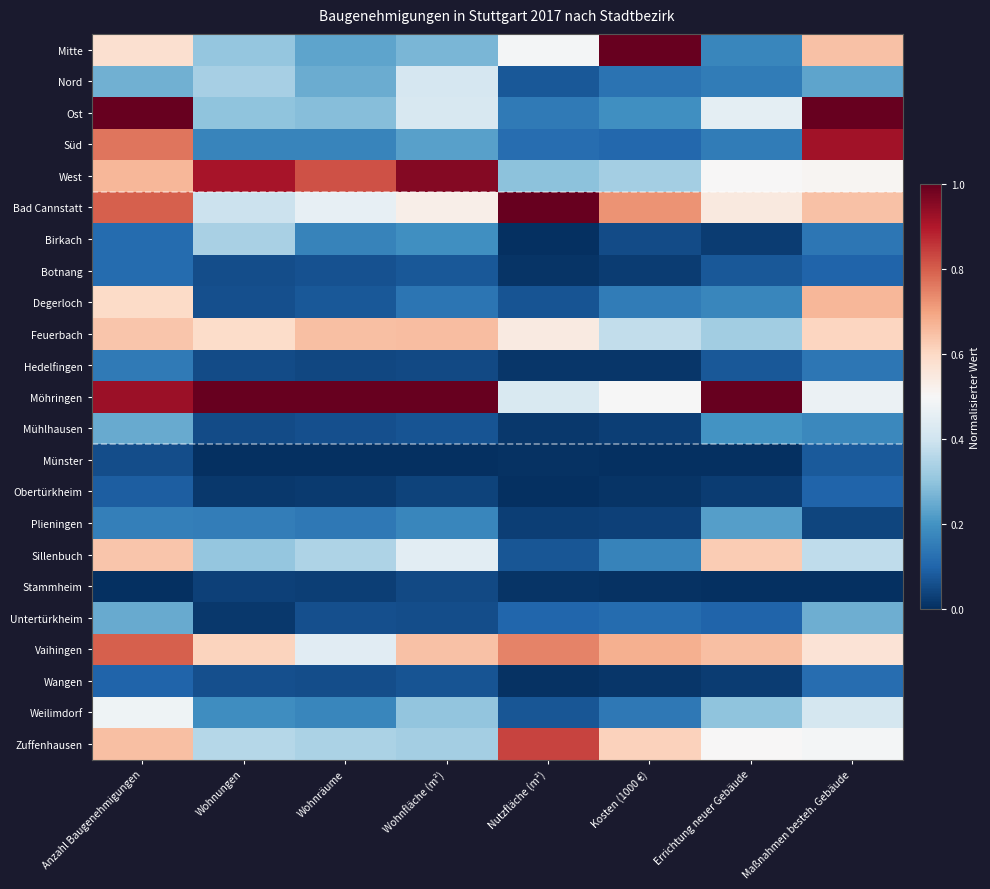

Reading left to right, list all the values displayed in this chart.

Mitte: Anzahl Baugenehmigungen=0.6	Wohnungen=0.3	Wohnräume=0.2	Wohnfläche (m²)=0.3	Nutzfläche (m²)=0.5	Kosten (1000 €)=1.0	Errichtung neuer Gebäude=0.2	Maßnahmen besteh. Gebäude=0.6
Nord: Anzahl Baugenehmigungen=0.3	Wohnungen=0.3	Wohnräume=0.3	Wohnfläche (m²)=0.4	Nutzfläche (m²)=0.1	Kosten (1000 €)=0.1	Errichtung neuer Gebäude=0.1	Maßnahmen besteh. Gebäude=0.2
Ost: Anzahl Baugenehmigungen=1.0	Wohnungen=0.3	Wohnräume=0.3	Wohnfläche (m²)=0.4	Nutzfläche (m²)=0.1	Kosten (1000 €)=0.2	Errichtung neuer Gebäude=0.5	Maßnahmen besteh. Gebäude=1.0
Süd: Anzahl Baugenehmigungen=0.8	Wohnungen=0.2	Wohnräume=0.2	Wohnfläche (m²)=0.2	Nutzfläche (m²)=0.1	Kosten (1000 €)=0.1	Errichtung neuer Gebäude=0.1	Maßnahmen besteh. Gebäude=0.9
West: Anzahl Baugenehmigungen=0.7	Wohnungen=0.9	Wohnräume=0.8	Wohnfläche (m²)=1.0	Nutzfläche (m²)=0.3	Kosten (1000 €)=0.3	Errichtung neuer Gebäude=0.5	Maßnahmen besteh. Gebäude=0.5
Bad Cannstatt: Anzahl Baugenehmigungen=0.8	Wohnungen=0.4	Wohnräume=0.5	Wohnfläche (m²)=0.5	Nutzfläche (m²)=1.0	Kosten (1000 €)=0.7	Errichtung neuer Gebäude=0.6	Maßnahmen besteh. Gebäude=0.6
Birkach: Anzahl Baugenehmigungen=0.1	Wohnungen=0.3	Wohnräume=0.2	Wohnfläche (m²)=0.2	Nutzfläche (m²)=0.0	Kosten (1000 €)=0.1	Errichtung neuer Gebäude=0.0	Maßnahmen besteh. Gebäude=0.1
Botnang: Anzahl Baugenehmigungen=0.1	Wohnungen=0.1	Wohnräume=0.1	Wohnfläche (m²)=0.1	Nutzfläche (m²)=0.0	Kosten (1000 €)=0.0	Errichtung neuer Gebäude=0.1	Maßnahmen besteh. Gebäude=0.1
Degerloch: Anzahl Baugenehmigungen=0.6	Wohnungen=0.1	Wohnräume=0.1	Wohnfläche (m²)=0.1	Nutzfläche (m²)=0.1	Kosten (1000 €)=0.2	Errichtung neuer Gebäude=0.2	Maßnahmen besteh. Gebäude=0.7
Feuerbach: Anzahl Baugenehmigungen=0.6	Wohnungen=0.6	Wohnräume=0.6	Wohnfläche (m²)=0.7	Nutzfläche (m²)=0.5	Kosten (1000 €)=0.4	Errichtung neuer Gebäude=0.3	Maßnahmen besteh. Gebäude=0.6
Hedelfingen: Anzahl Baugenehmigungen=0.1	Wohnungen=0.1	Wohnräume=0.0	Wohnfläche (m²)=0.1	Nutzfläche (m²)=0.0	Kosten (1000 €)=0.0	Errichtung neuer Gebäude=0.1	Maßnahmen besteh. Gebäude=0.1
Möhringen: Anzahl Baugenehmigungen=0.9	Wohnungen=1.0	Wohnräume=1.0	Wohnfläche (m²)=1.0	Nutzfläche (m²)=0.4	Kosten (1000 €)=0.5	Errichtung neuer Gebäude=1.0	Maßnahmen besteh. Gebäude=0.5
Mühlhausen: Anzahl Baugenehmigungen=0.2	Wohnungen=0.1	Wohnräume=0.1	Wohnfläche (m²)=0.1	Nutzfläche (m²)=0.0	Kosten (1000 €)=0.0	Errichtung neuer Gebäude=0.2	Maßnahmen besteh. Gebäude=0.2
Münster: Anzahl Baugenehmigungen=0.1	Wohnungen=0.0	Wohnräume=0.0	Wohnfläche (m²)=0.0	Nutzfläche (m²)=0.0	Kosten (1000 €)=0.0	Errichtung neuer Gebäude=0.0	Maßnahmen besteh. Gebäude=0.1
Obertürkheim: Anzahl Baugenehmigungen=0.1	Wohnungen=0.0	Wohnräume=0.0	Wohnfläche (m²)=0.0	Nutzfläche (m²)=0.0	Kosten (1000 €)=0.0	Errichtung neuer Gebäude=0.0	Maßnahmen besteh. Gebäude=0.1
Plieningen: Anzahl Baugenehmigungen=0.2	Wohnungen=0.2	Wohnräume=0.1	Wohnfläche (m²)=0.2	Nutzfläche (m²)=0.0	Kosten (1000 €)=0.0	Errichtung neuer Gebäude=0.2	Maßnahmen besteh. Gebäude=0.0
Sillenbuch: Anzahl Baugenehmigungen=0.6	Wohnungen=0.3	Wohnräume=0.3	Wohnfläche (m²)=0.4	Nutzfläche (m²)=0.1	Kosten (1000 €)=0.2	Errichtung neuer Gebäude=0.6	Maßnahmen besteh. Gebäude=0.4
Stammheim: Anzahl Baugenehmigungen=0.0	Wohnungen=0.0	Wohnräume=0.0	Wohnfläche (m²)=0.0	Nutzfläche (m²)=0.0	Kosten (1000 €)=0.0	Errichtung neuer Gebäude=0.0	Maßnahmen besteh. Gebäude=0.0
Untertürkheim: Anzahl Baugenehmigungen=0.2	Wohnungen=0.0	Wohnräume=0.1	Wohnfläche (m²)=0.1	Nutzfläche (m²)=0.1	Kosten (1000 €)=0.1	Errichtung neuer Gebäude=0.1	Maßnahmen besteh. Gebäude=0.3
Vaihingen: Anzahl Baugenehmigungen=0.8	Wohnungen=0.6	Wohnräume=0.4	Wohnfläche (m²)=0.6	Nutzfläche (m²)=0.7	Kosten (1000 €)=0.7	Errichtung neuer Gebäude=0.7	Maßnahmen besteh. Gebäude=0.6
Wangen: Anzahl Baugenehmigungen=0.1	Wohnungen=0.1	Wohnräume=0.1	Wohnfläche (m²)=0.1	Nutzfläche (m²)=0.0	Kosten (1000 €)=0.0	Errichtung neuer Gebäude=0.0	Maßnahmen besteh. Gebäude=0.1
Weilimdorf: Anzahl Baugenehmigungen=0.5	Wohnungen=0.2	Wohnräume=0.2	Wohnfläche (m²)=0.3	Nutzfläche (m²)=0.1	Kosten (1000 €)=0.1	Errichtung neuer Gebäude=0.3	Maßnahmen besteh. Gebäude=0.4
Zuffenhausen: Anzahl Baugenehmigungen=0.7	Wohnungen=0.4	Wohnräume=0.3	Wohnfläche (m²)=0.3	Nutzfläche (m²)=0.8	Kosten (1000 €)=0.6	Errichtung neuer Gebäude=0.5	Maßnahmen besteh. Gebäude=0.5